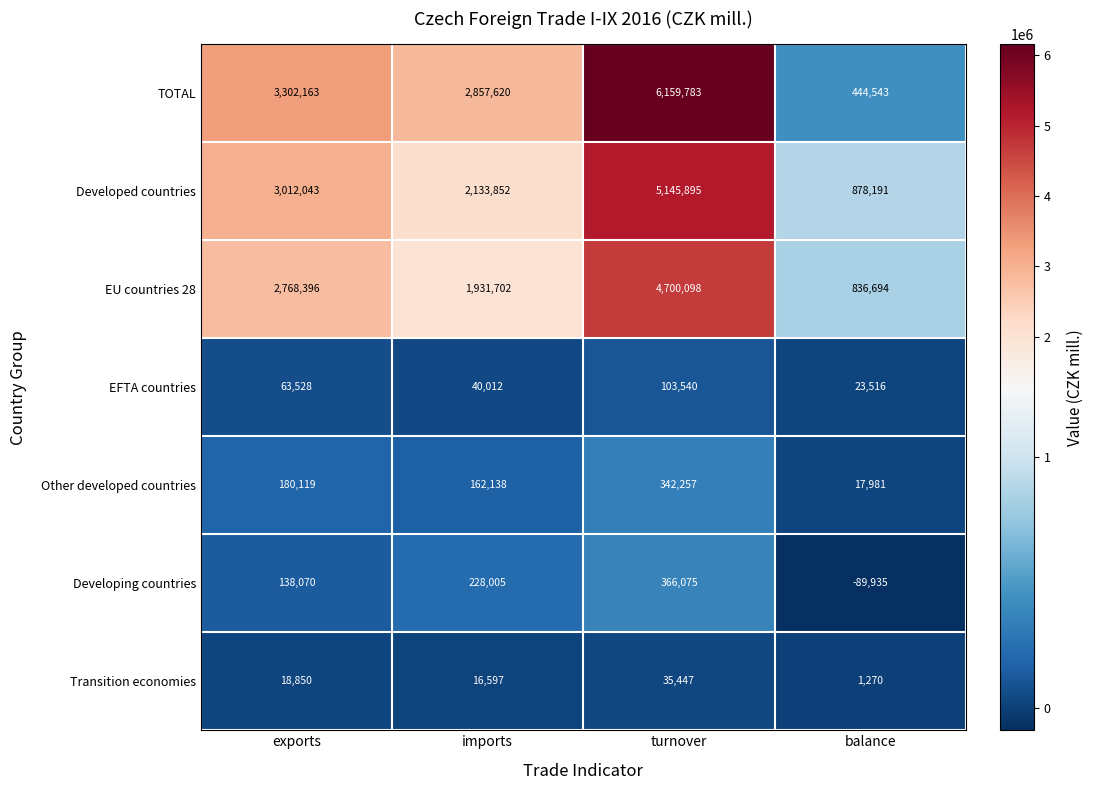

Count the number of data series in this chart.

7